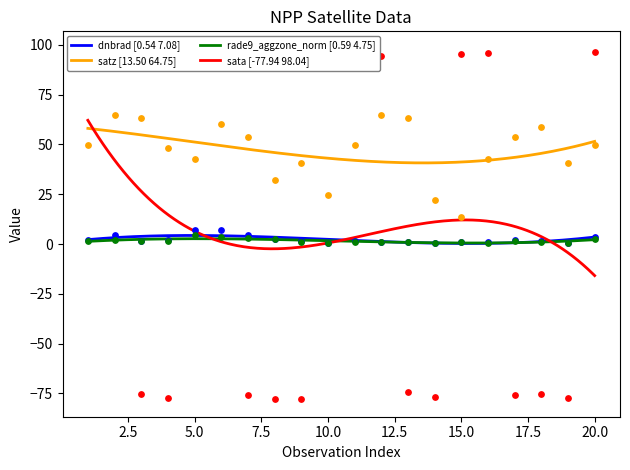

True or false: rade9_aggzone_norm [0.59 4.75] and satz [13.50 64.75] intersect in this chart.

False